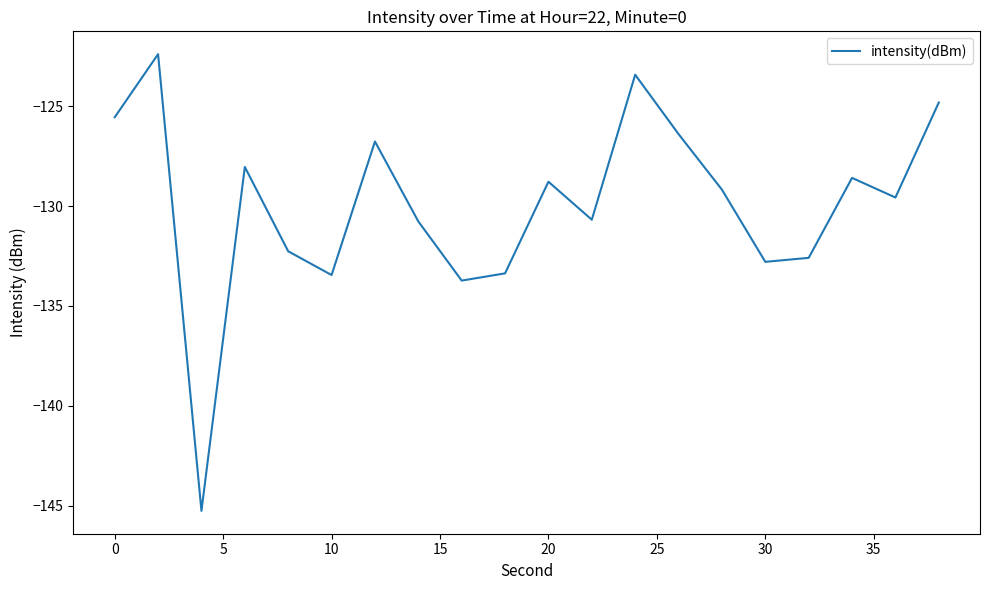

What is the greatest value displayed?

-122.4